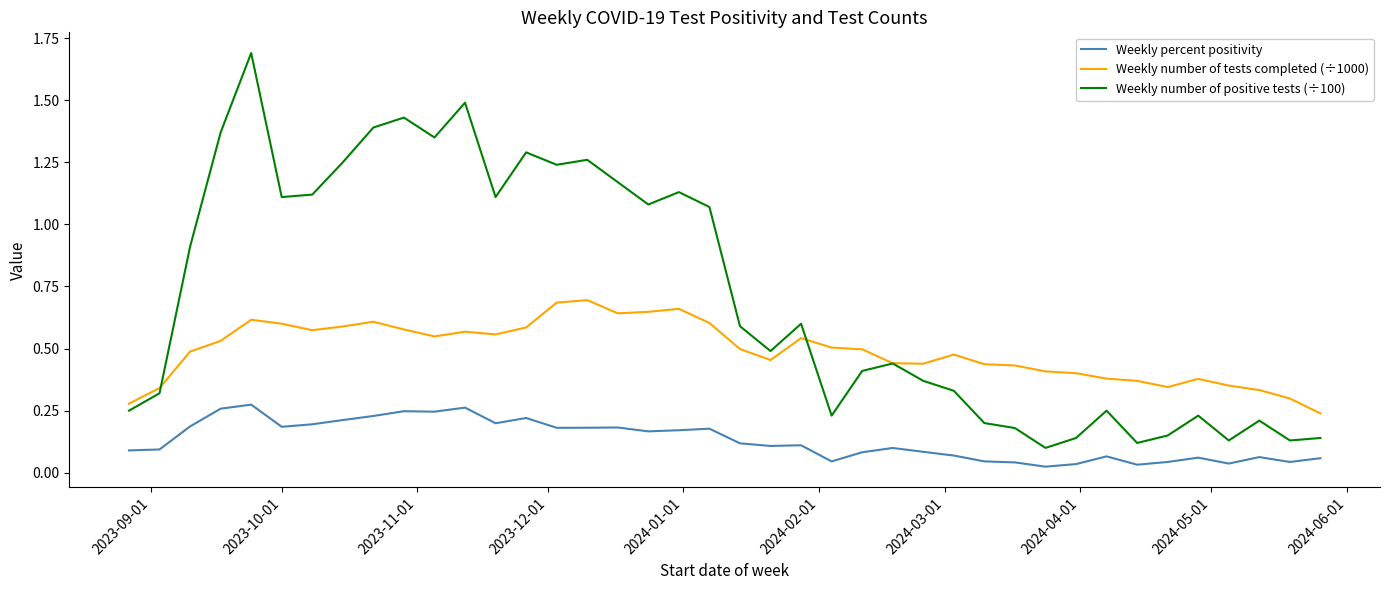

List the series in order of their overall mean, lowest first.

Weekly percent positivity, Weekly number of tests completed (÷1000), Weekly number of positive tests (÷100)